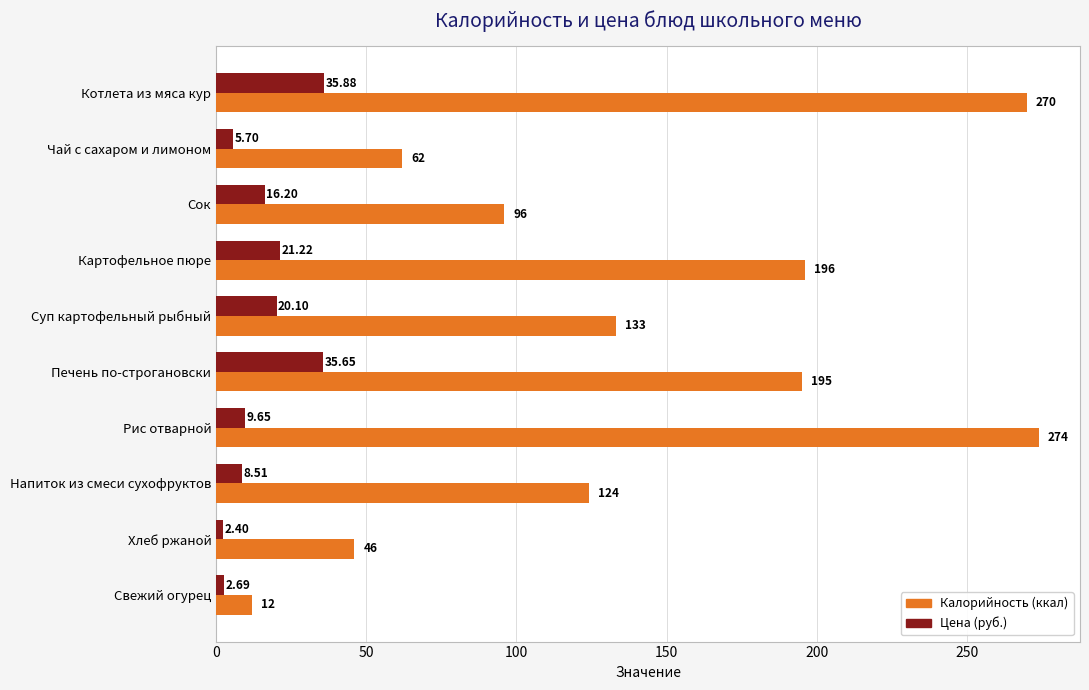

What is the lowest value of the Цена (руб.) series?

2.4